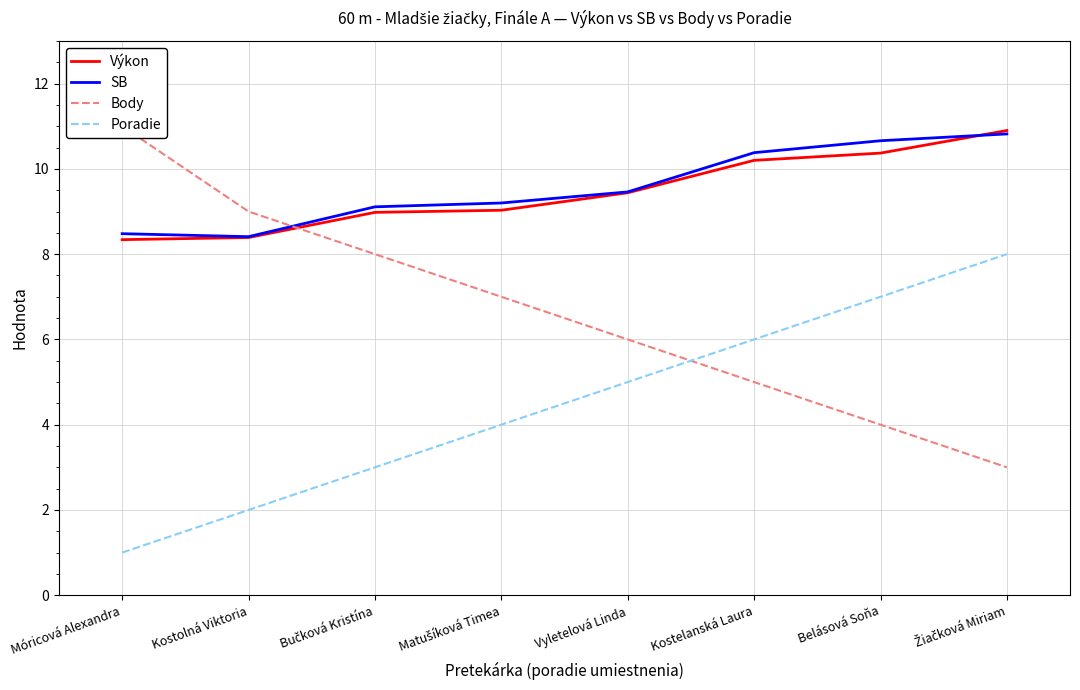

Which series has the largest total across all categories?

SB